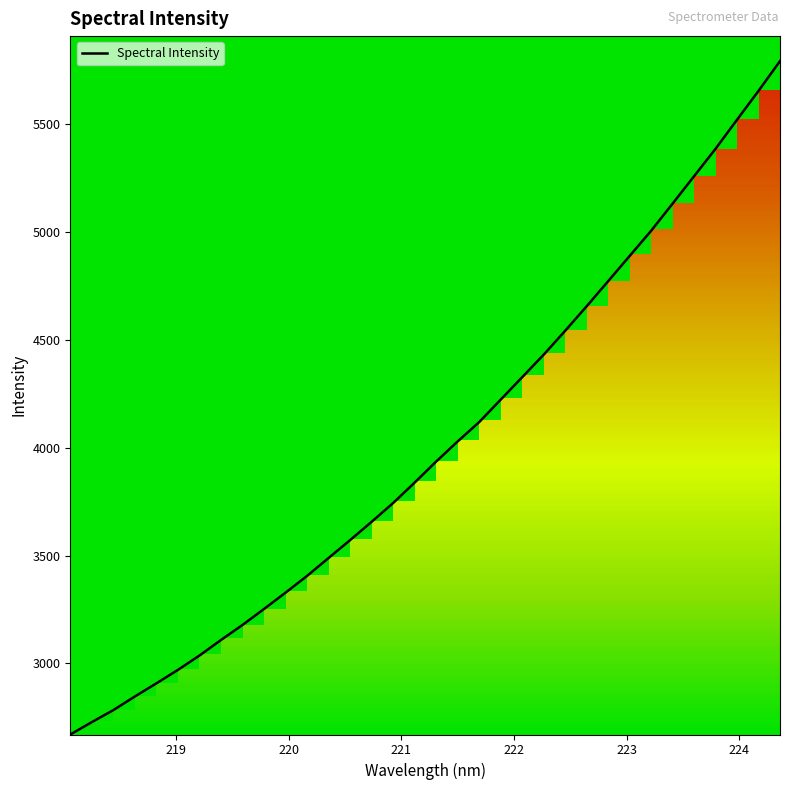

How many lines are shown in the chart?

1